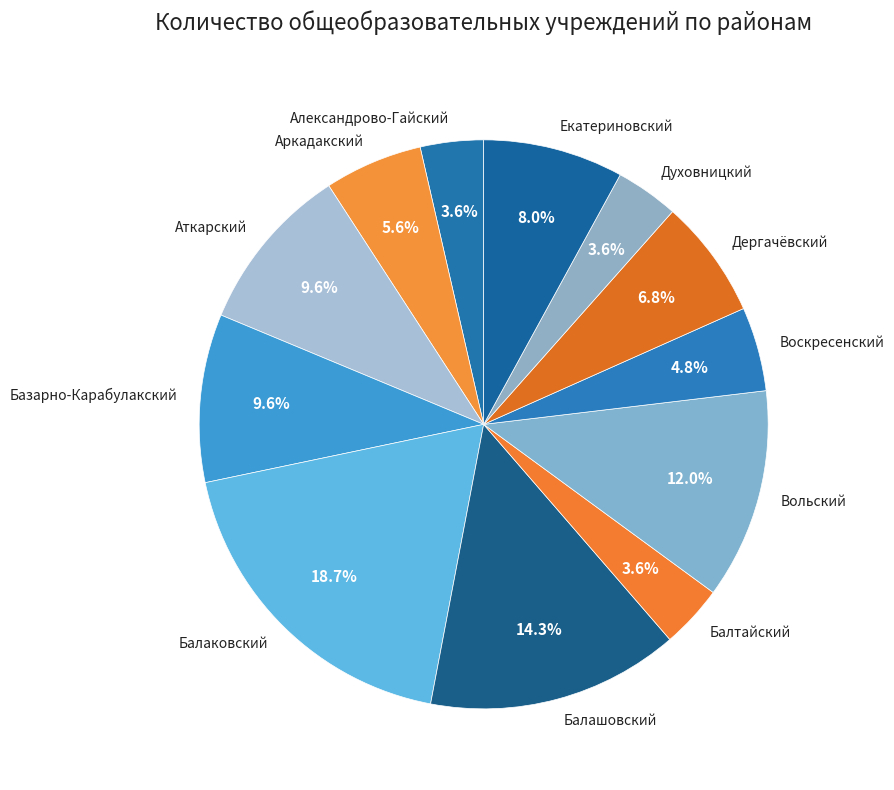

Combined, what portion of the pie is Аркадакский and Балаковский?

24.3%